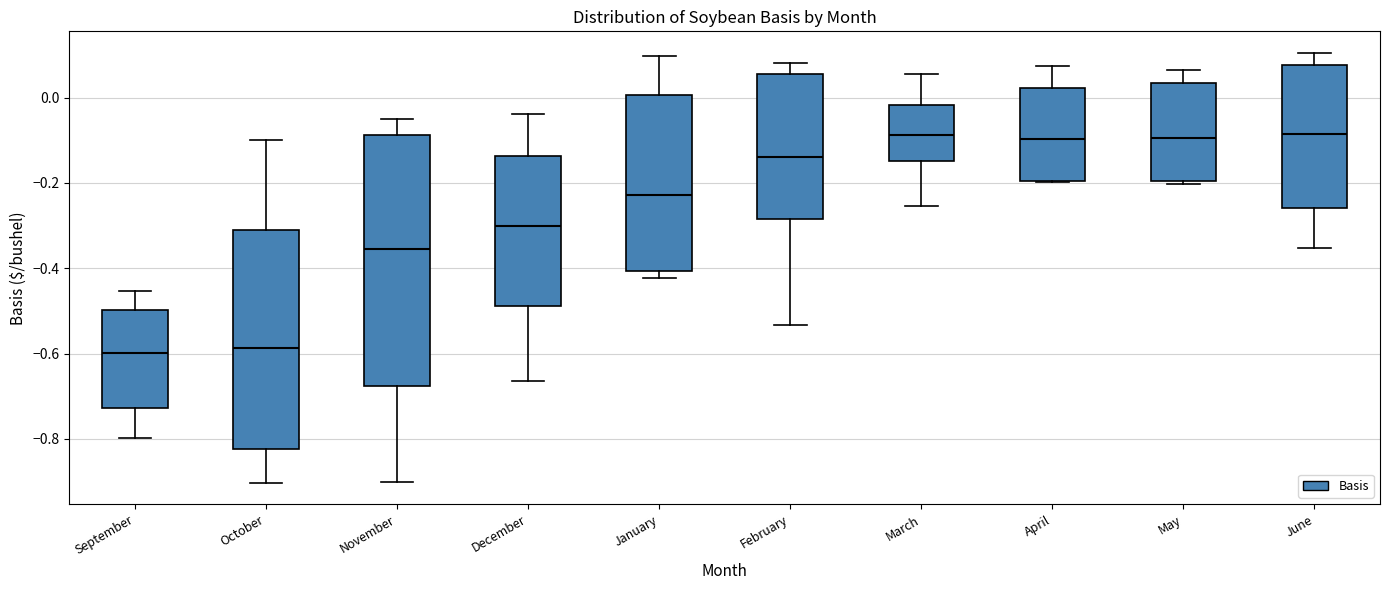

Reading left to right, transcribe this box plot: for each box, give where its median line is, the range the box spans, and where its two whiskers end, as read against the y-axis. The values are not printed on the chart, so give them approximately, as read against the axis.

September: median -0.60, box -0.72 to -0.50, whiskers -0.80 to -0.46
October: median -0.58, box -0.82 to -0.30, whiskers -0.90 to -0.10
November: median -0.36, box -0.68 to -0.08, whiskers -0.90 to -0.04
December: median -0.30, box -0.48 to -0.14, whiskers -0.66 to -0.04
January: median -0.22, box -0.40 to 0.00, whiskers -0.42 to 0.10
February: median -0.14, box -0.28 to 0.06, whiskers -0.54 to 0.08
March: median -0.08, box -0.14 to -0.02, whiskers -0.26 to 0.06
April: median -0.10, box -0.20 to 0.02, whiskers -0.20 to 0.08
May: median -0.10, box -0.20 to 0.04, whiskers -0.20 (just below the box's lower edge) to 0.06
June: median -0.08, box -0.26 to 0.08, whiskers -0.36 to 0.10